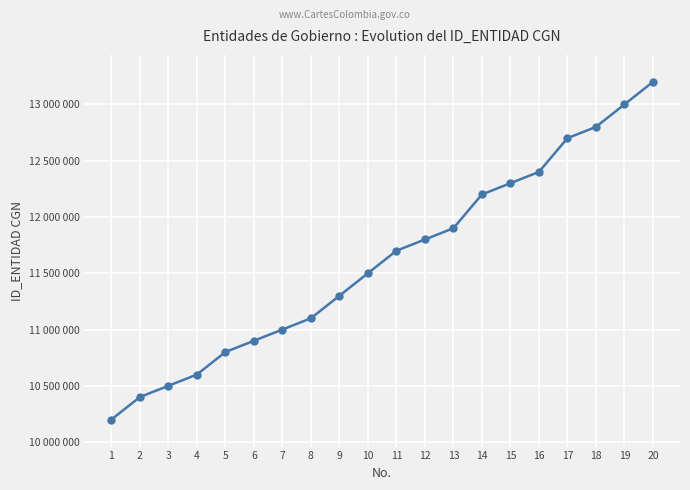

The value at 2 is 16157280. True or false?

False